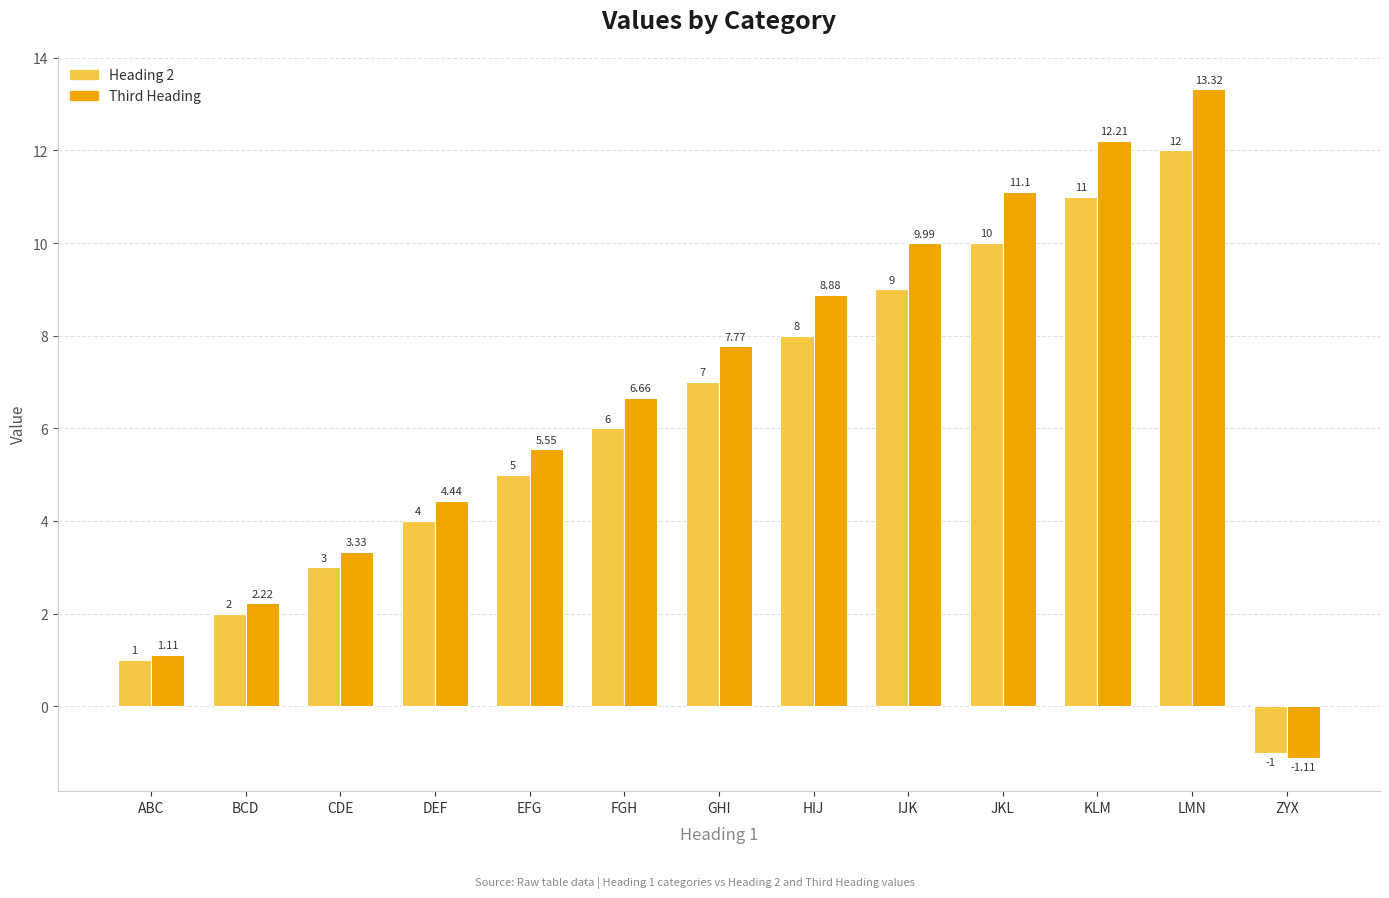

Is it true that Third Heading equals 16.1 at IJK?

False